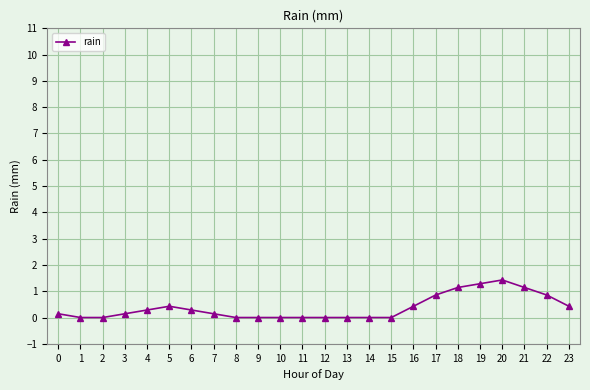

Count the number of data series in this chart.

1